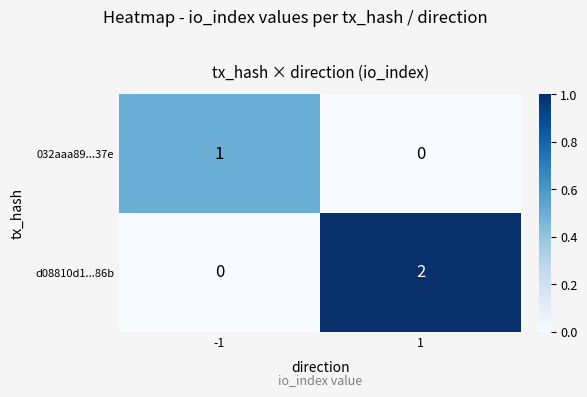

Is it true that 032aaa89...37e equals 1 at -1?

True